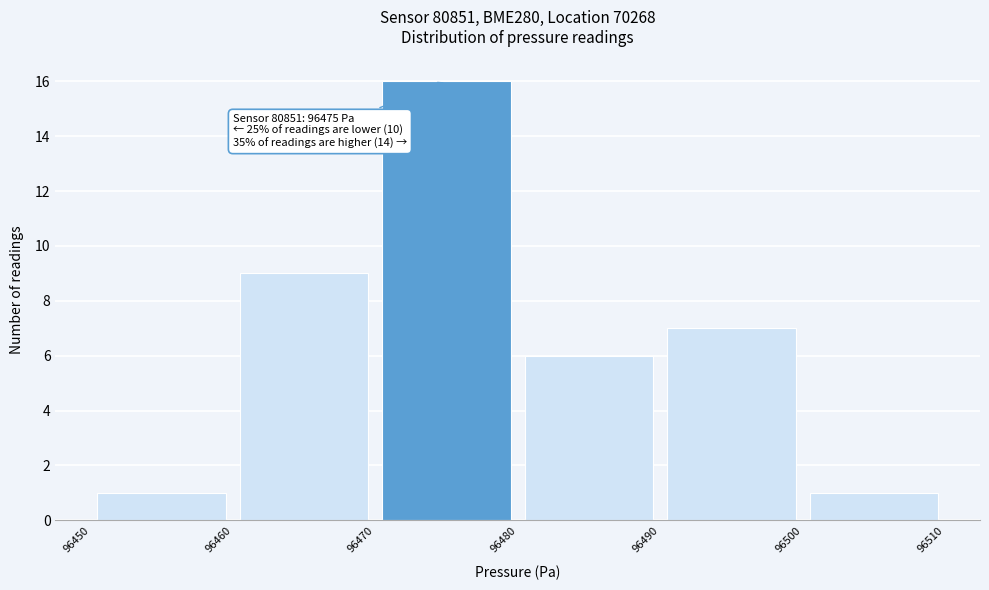

Over which range of the x-axis is the bar tallest?

96470 to 96480